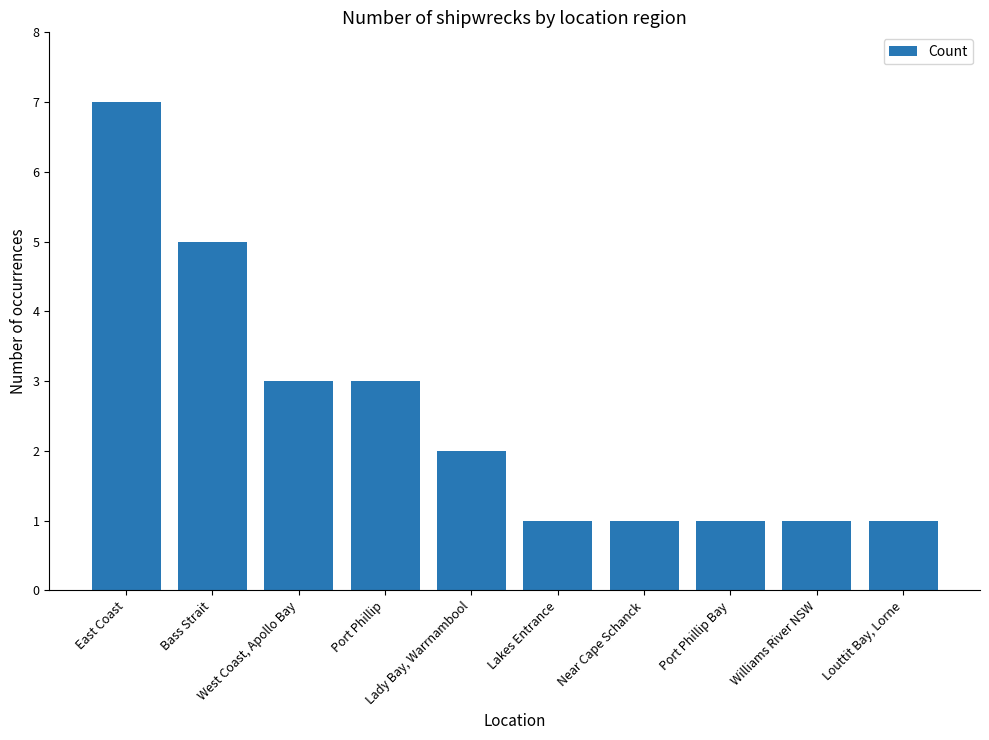

How many values are between 1 and 3?

8